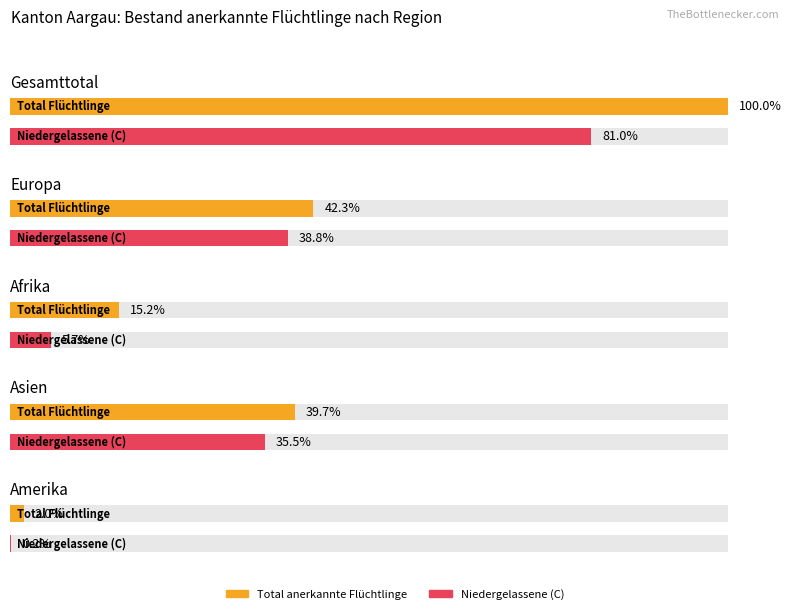

Are the bars grouped side by side (vs. stacked)?

Yes